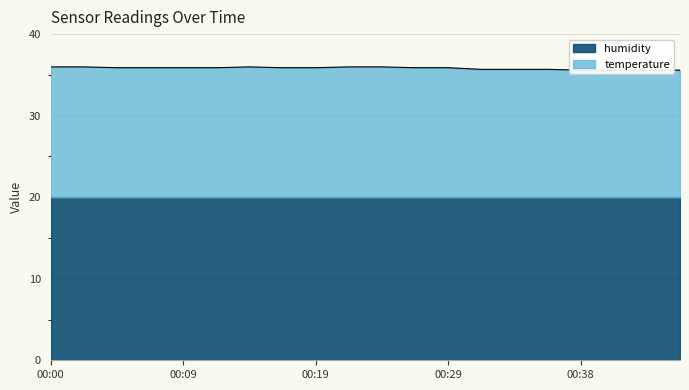

Does the chart have visible grid lines?

Yes